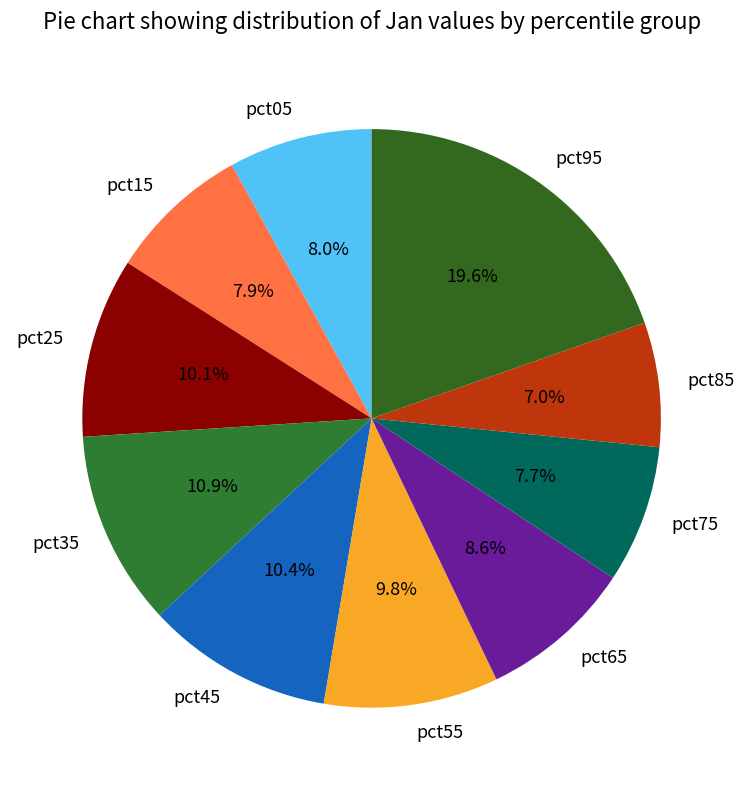

Is pct15 the majority of the pie?

No